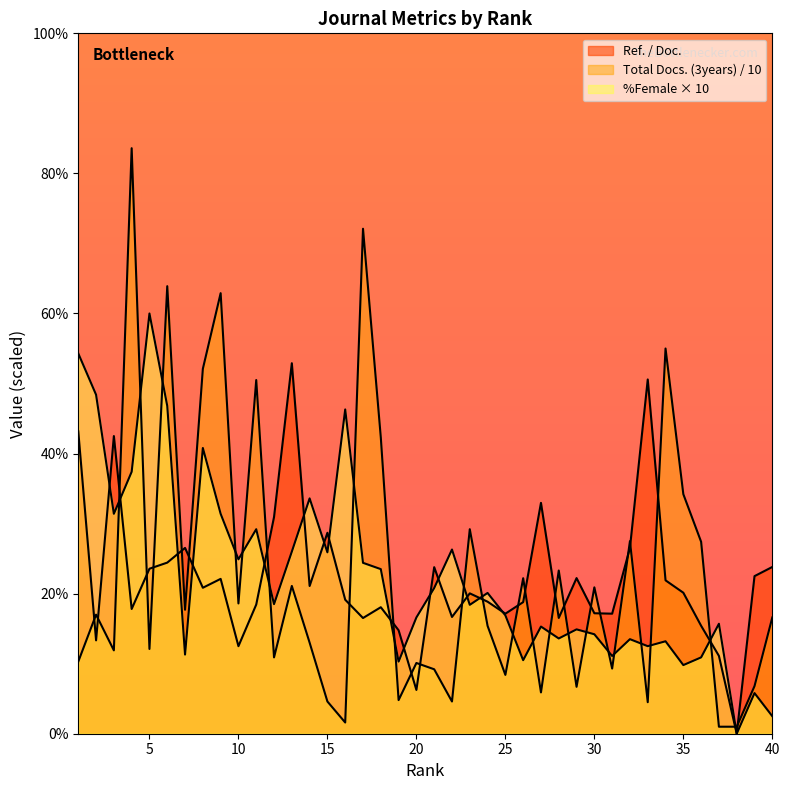

Reading right to left, list all the values displayed in this chart.

Ref. / Doc.: 23.8	22.5	0.0	11.1	15.4	20.1	21.9	50.6	26.5	17.1	17.2	22.2	16.5	33.0	18.8	17.1	18.9	20.0	16.7	23.8	6.2	14.8	18.1	16.5	19.1	28.7	21.1	52.9	30.9	18.4	12.5	22.1	20.8	26.5	24.4	23.6	17.8	42.5	13.3	43.2
Total Docs. (3years): 16.6	6.8	1.0	1.0	27.4	34.2	55.0	4.5	27.5	9.3	20.9	6.7	23.3	5.9	22.2	8.4	15.4	29.2	4.6	9.2	10.1	4.8	42.3	72.1	1.6	4.6	13.0	21.1	10.9	50.5	18.6	62.9	52.1	17.7	63.9	12.1	83.6	11.9	17.0	10.3
%Female: 2.5	5.8	0.0	15.7	10.9	9.8	13.2	12.5	13.5	11.1	14.2	14.9	13.6	15.3	10.5	16.9	20.1	18.4	26.3	20.8	16.6	10.3	23.5	24.4	46.3	25.9	33.6	26.0	18.5	29.2	24.9	31.4	40.8	11.3	46.8	60.0	37.4	31.4	48.4	54.3